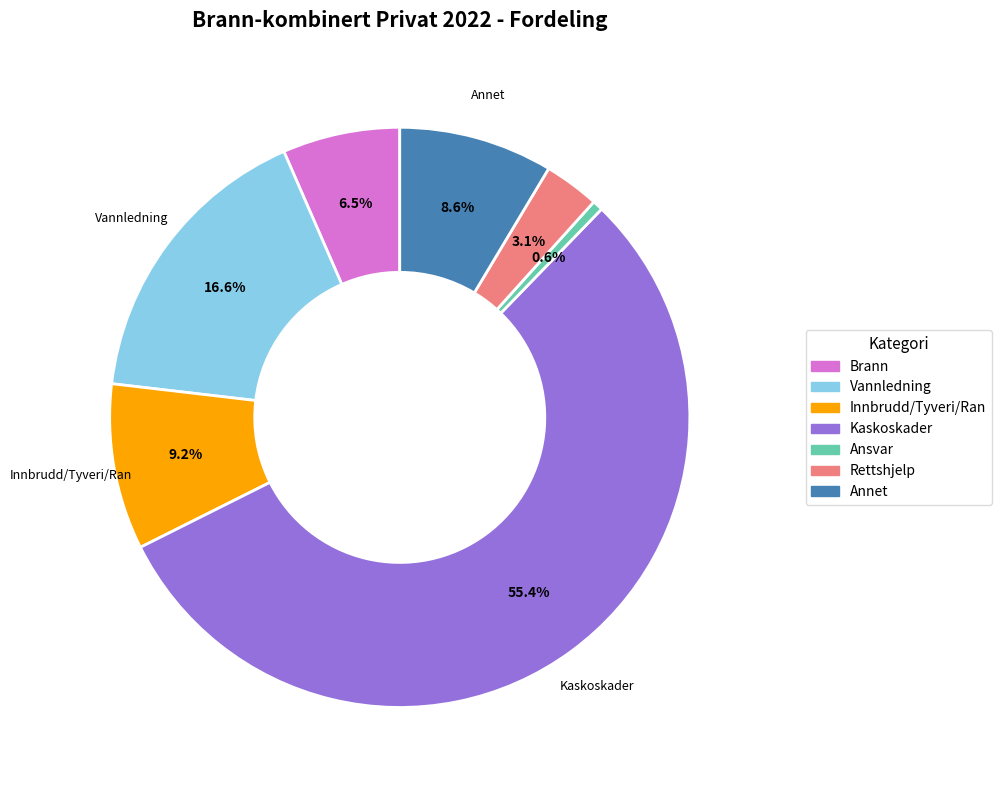

Which slice is the smallest?

Ansvar